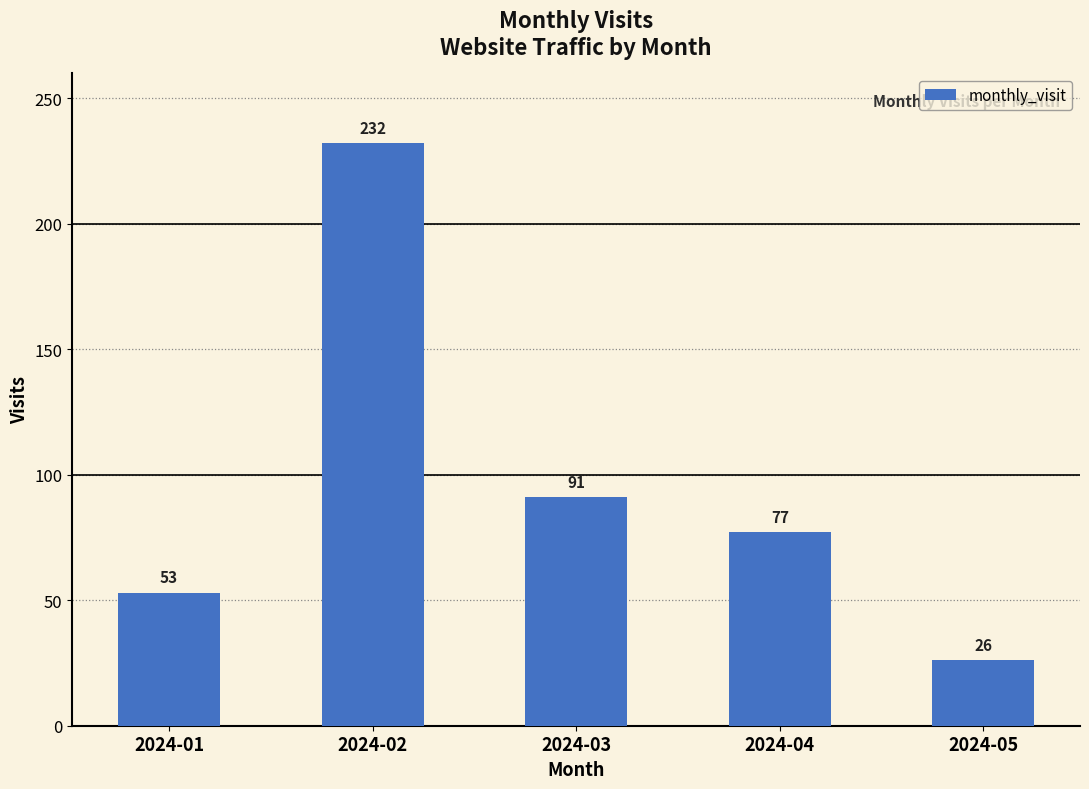

How many categories are shown in the chart?

5